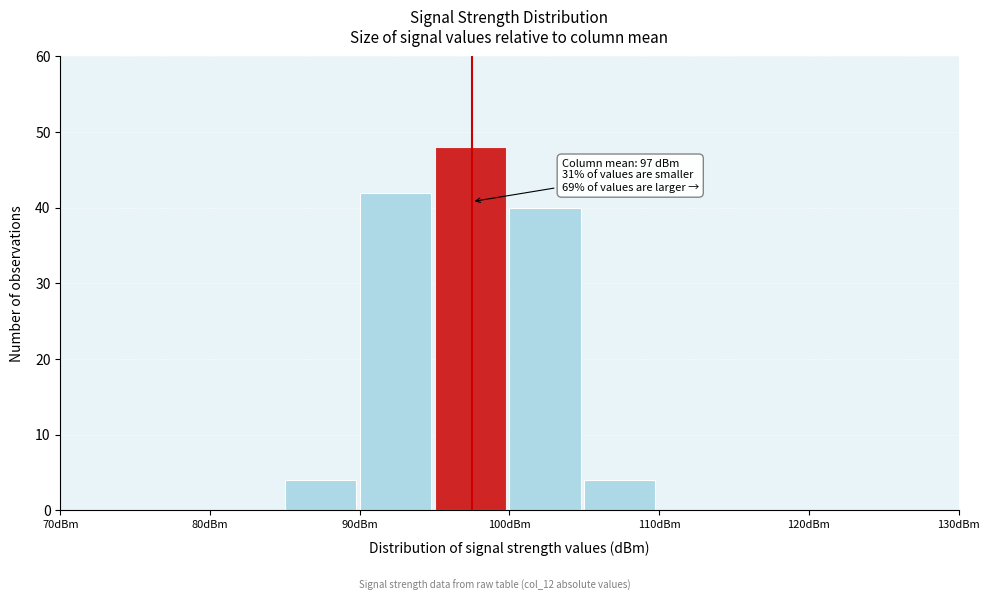

Which range on the x-axis has the tallest bar?

95 to 100